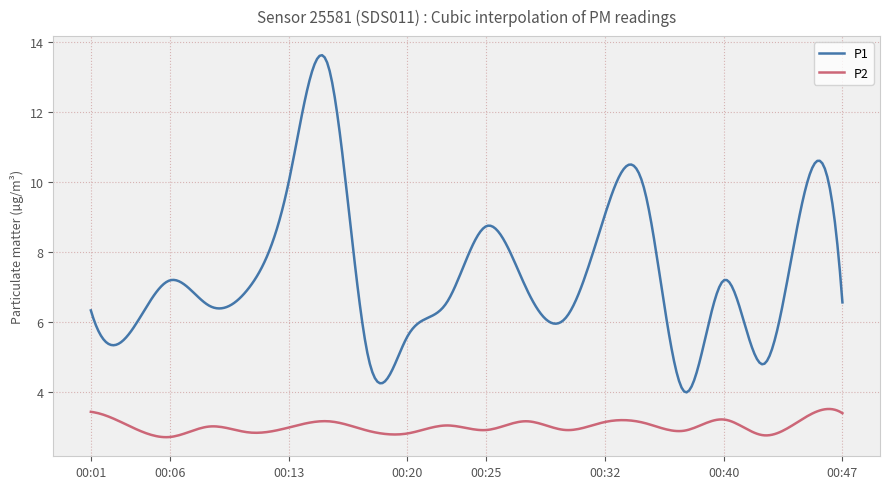

True or false: P2 and P1 cross at least once.

False